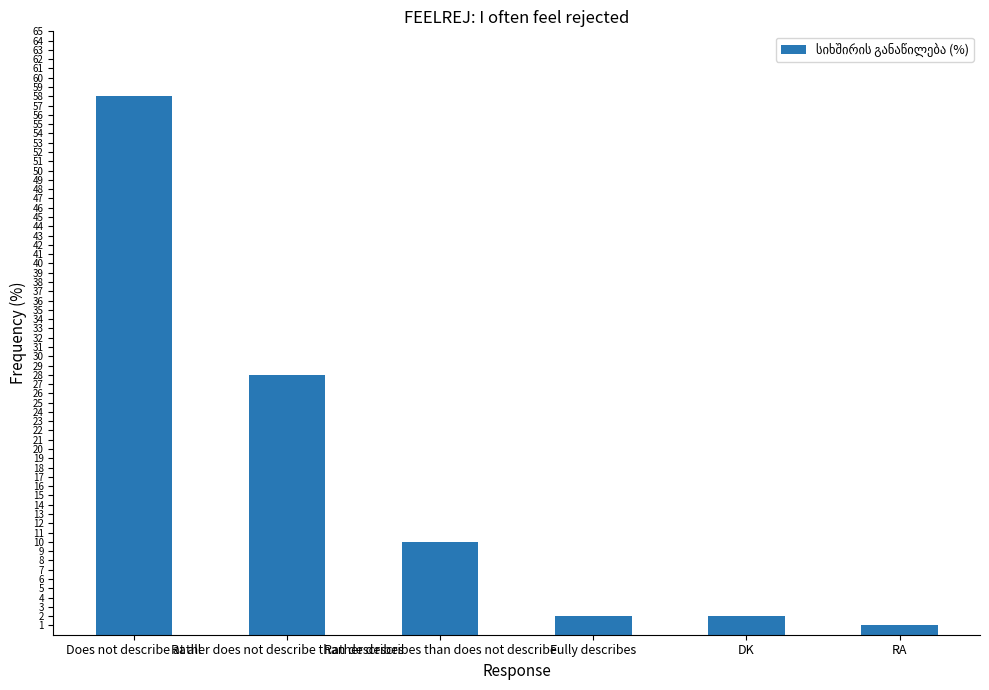

What is the maximum value shown in the chart?

58